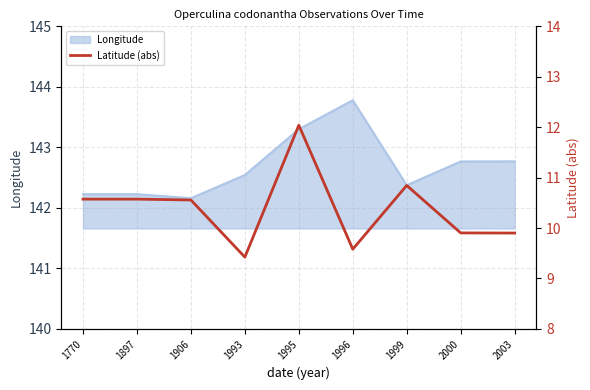

The chart shows a value of 12.5 at 1993. True or false?

False